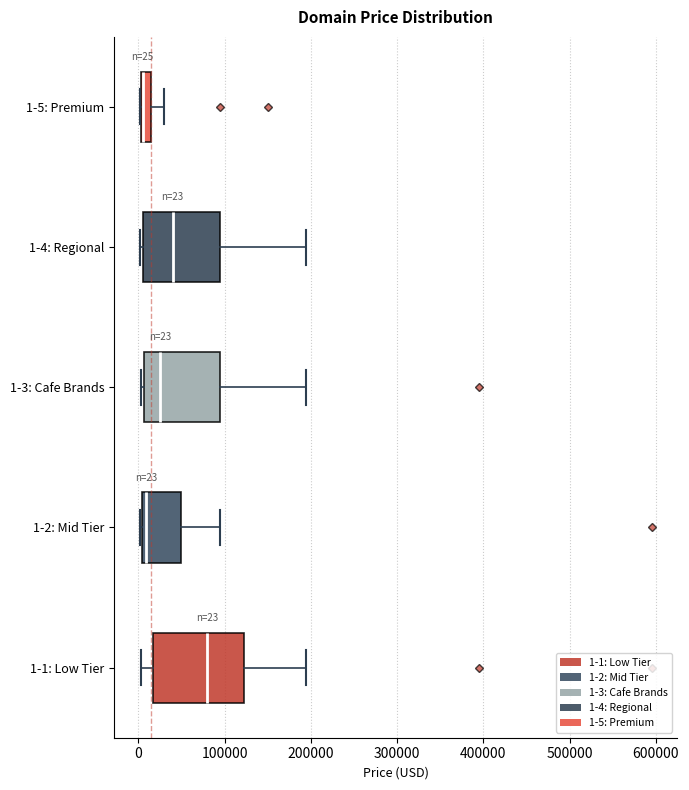

Which box is the widest, from its left edge to its right edge?

1-1: Low Tier